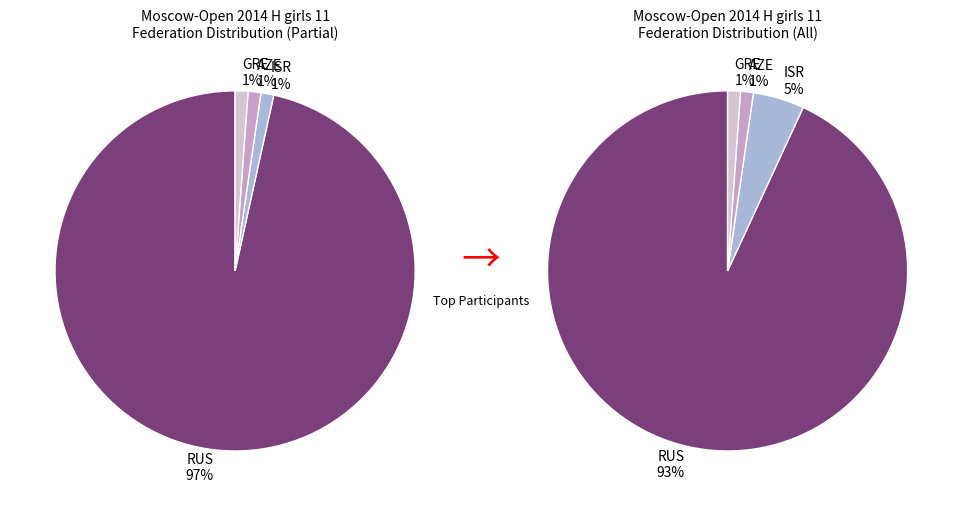

The GRE slice represents 1% of the pie. True or false?

True